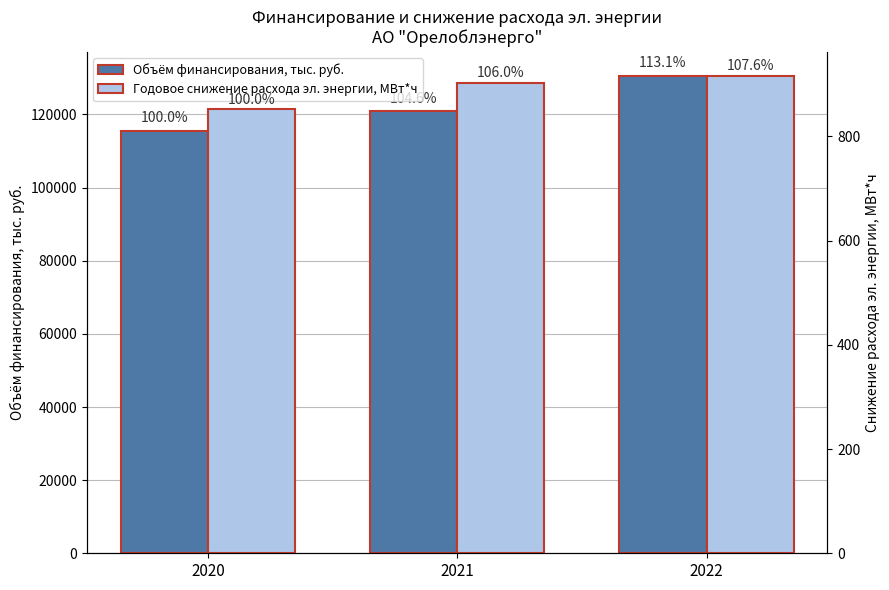

Reading left to right, extract all data points from this chart.

Объём финансирования, тыс. руб.: 2020=115518.2	2021=120886.3	2022=130603.3
Годовое снижение расхода эл. энергии, МВт*ч: 2020=851.4	2021=902.3	2022=916.3